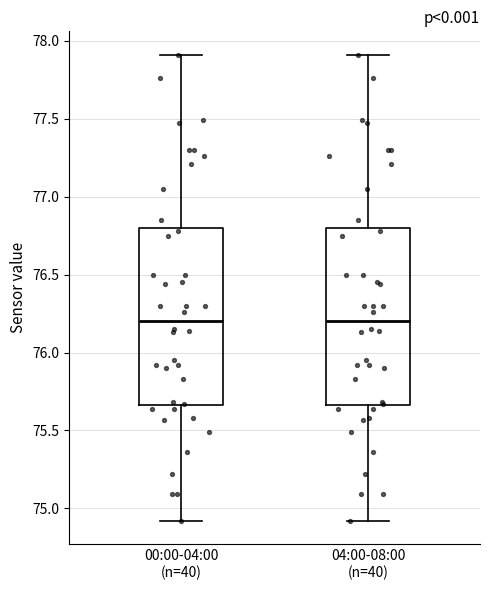

Where does the upper whisker of the box for 04:00-08:00 (n=40) end on the y-axis? The values are not printed on the chart, so give them approximately, as read against the axis.

77.90